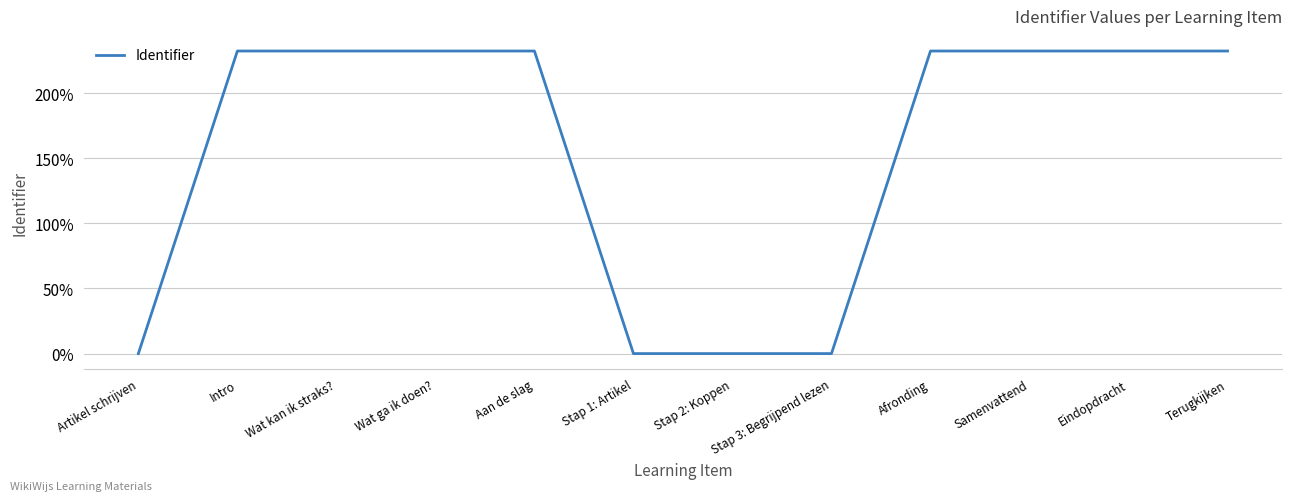

What is the difference between the maximum and minimum values?

232.4